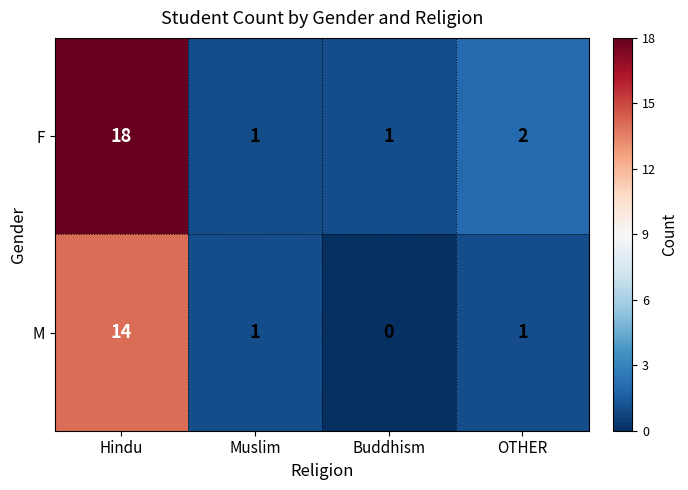

What is the average value of the M series?

4